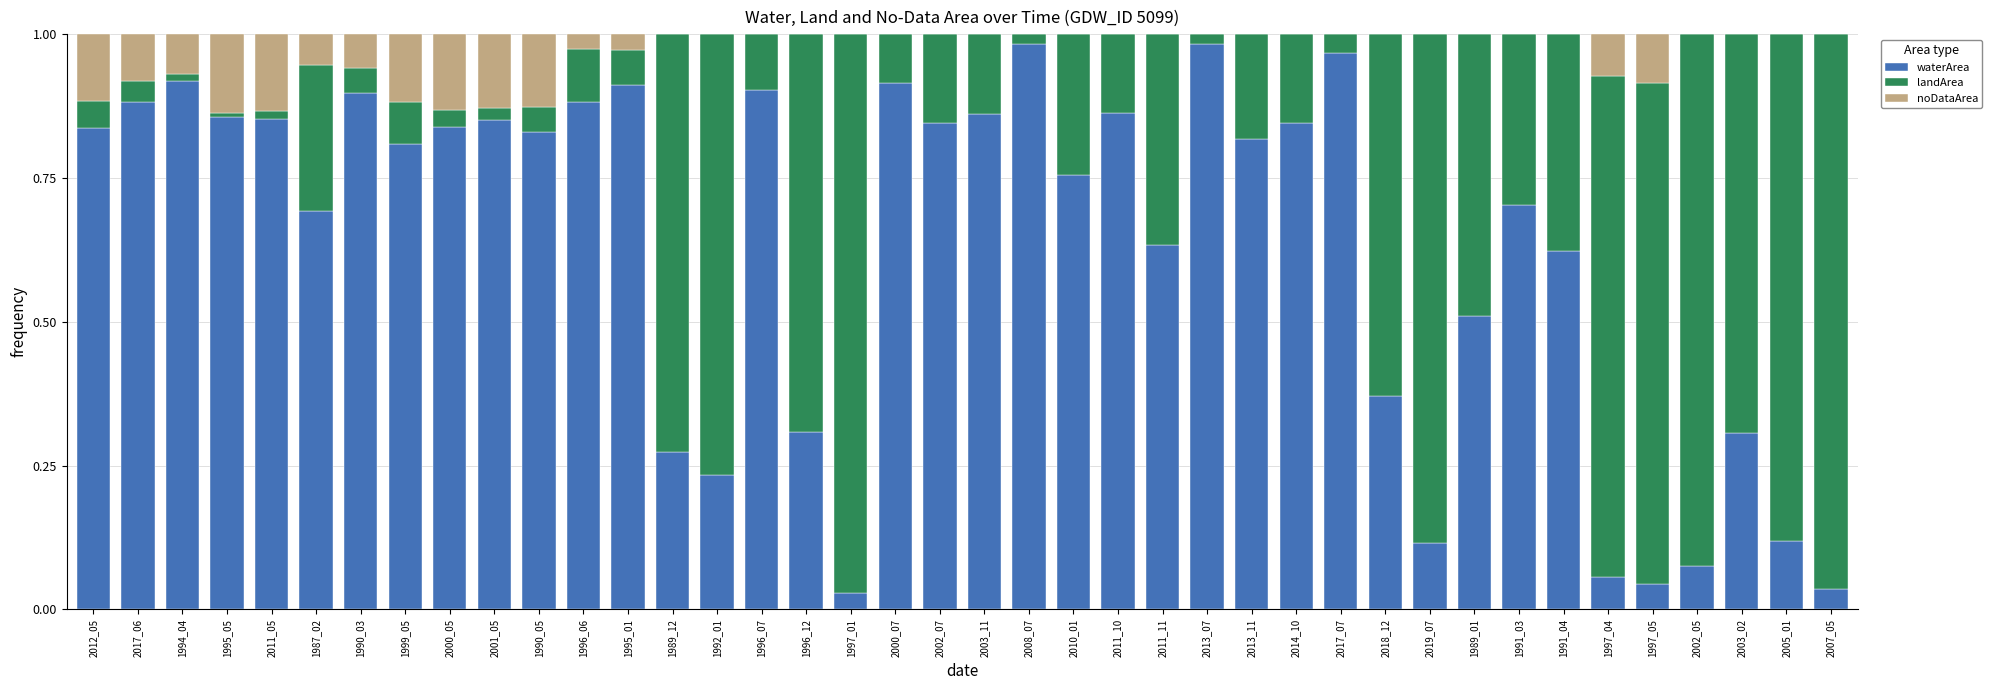

The waterArea series shows 0.9 at 2001_05. True or false?

True